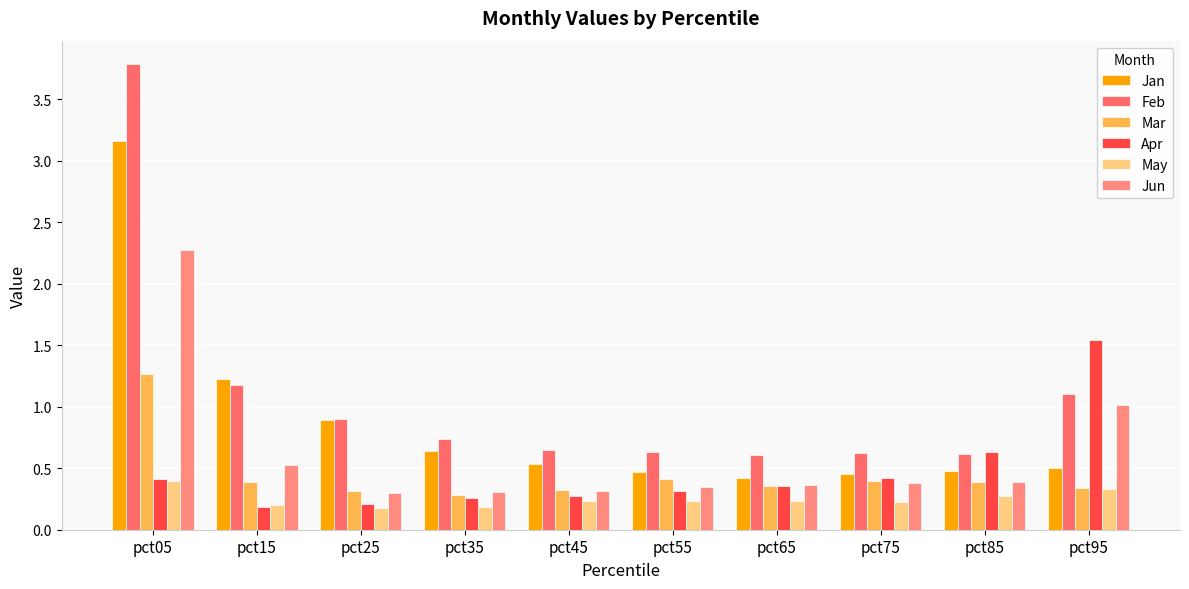

Is it true that Jun equals 0.5 at pct35?

False